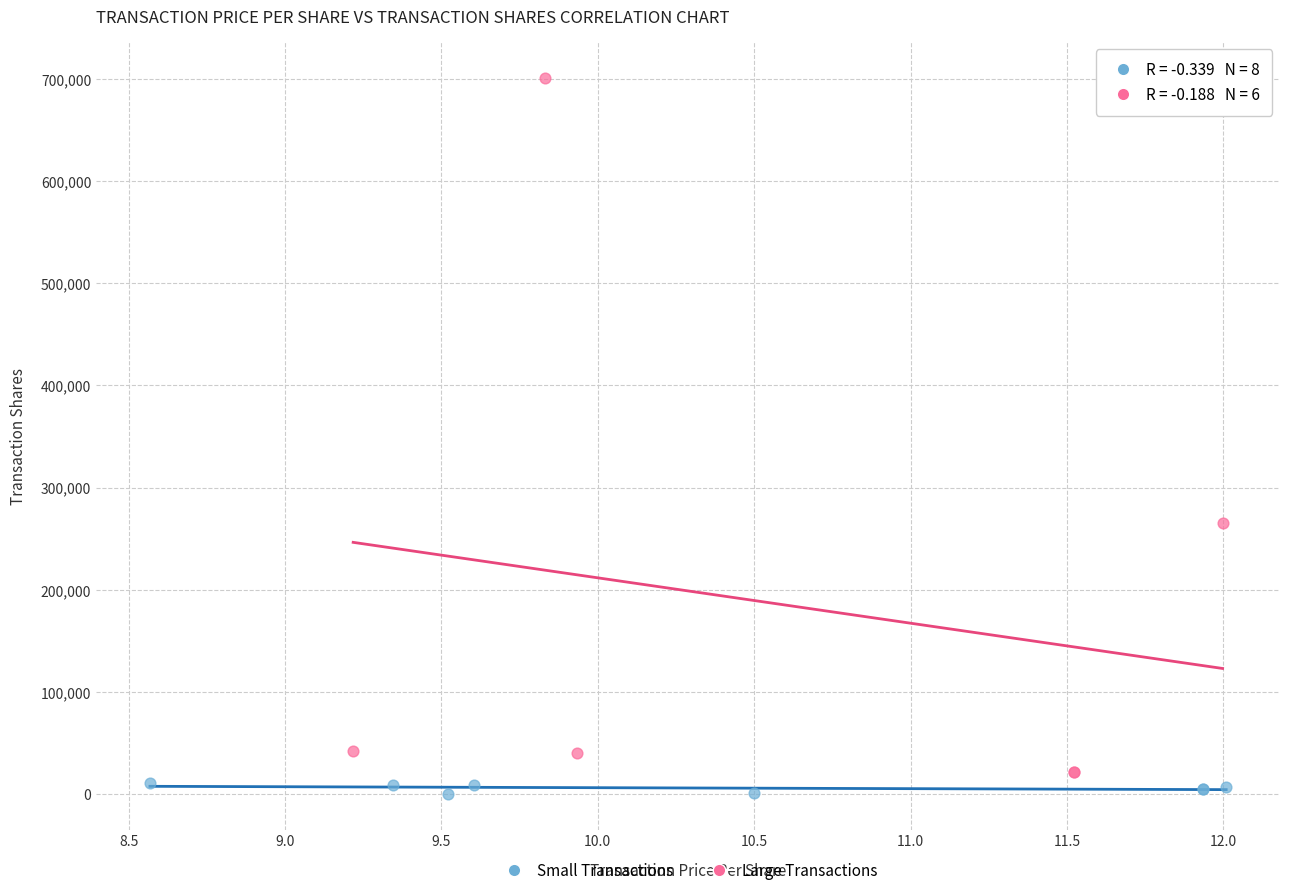

What are all the series names shown in the legend?

Small Transactions, Large Transactions